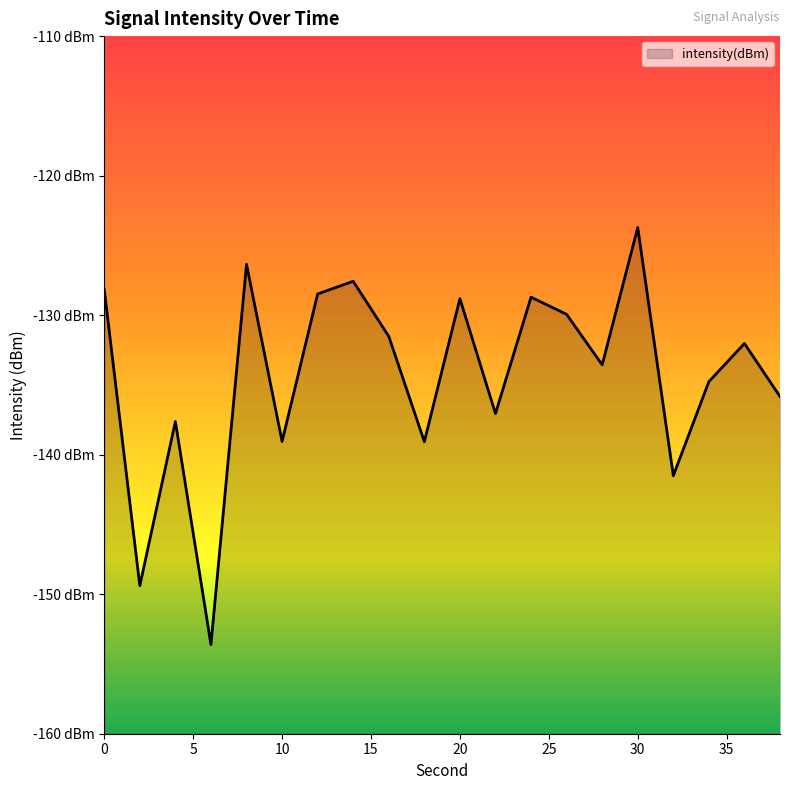

At which label is the value closest to -138?

4